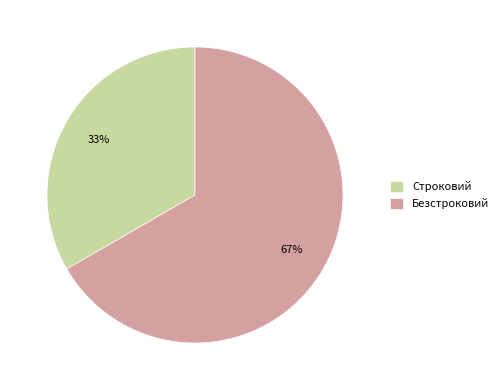

Do Строковий and Безстроковий together represent more than half of the pie?

Yes